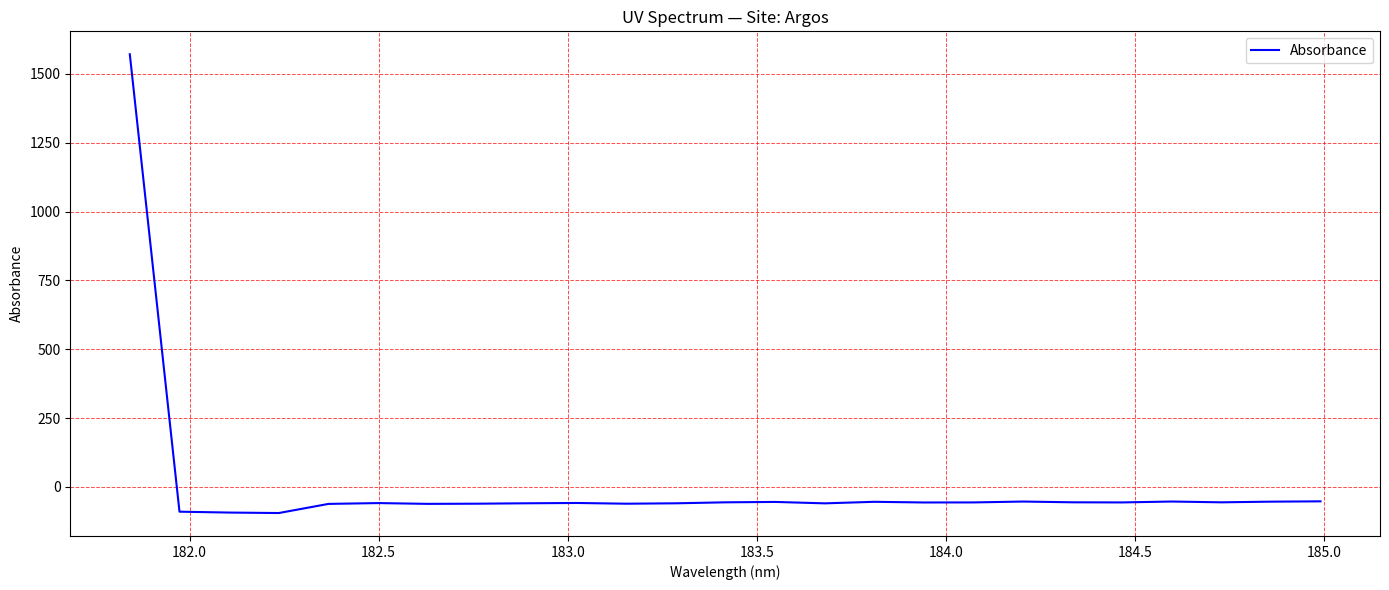

What is the difference between the maximum and minimum values?

1666.5